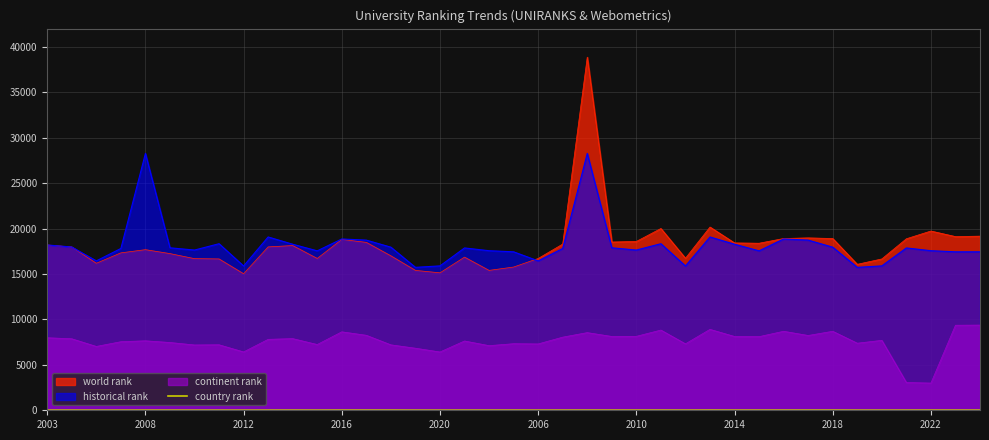

What is the highest value of the world rank series?

38861